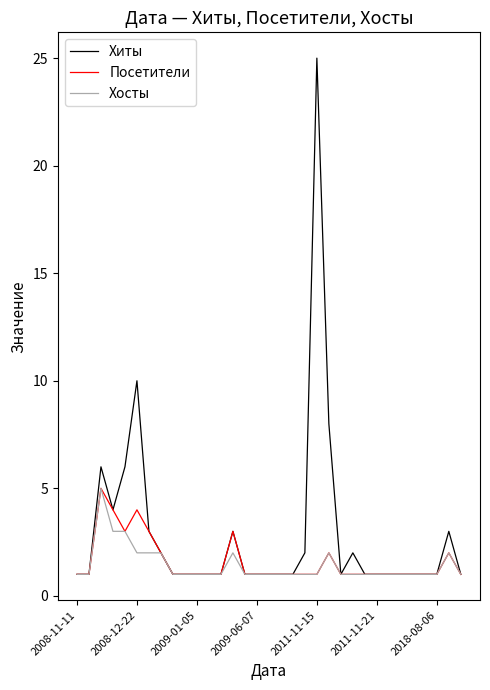

Which series has the largest total across all categories?

Хиты